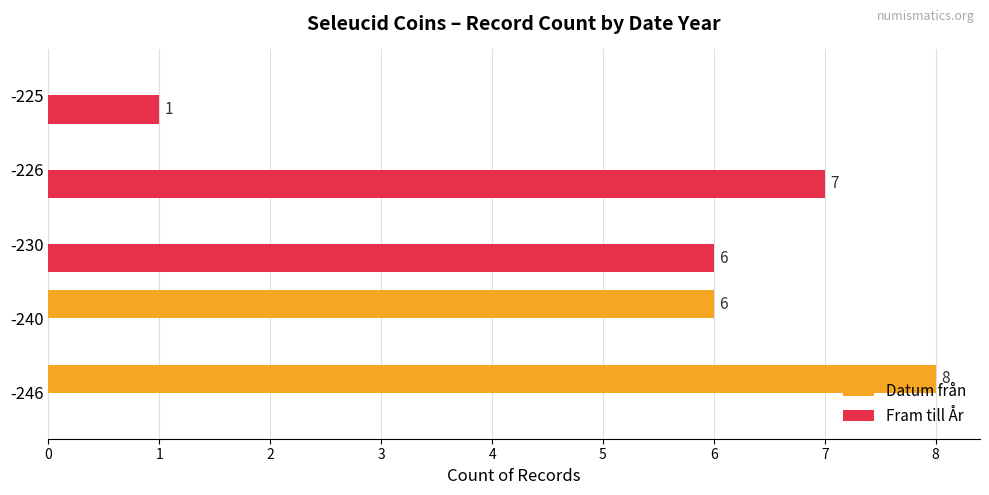

At which category does the chart reach its peak across all series?

-246